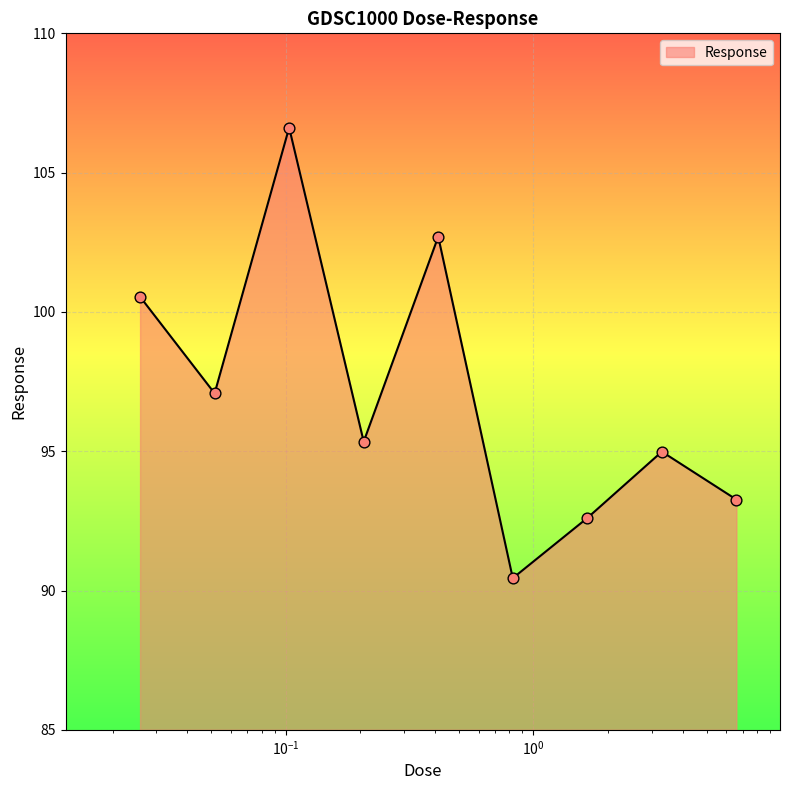

What is the greatest value displayed?

106.6